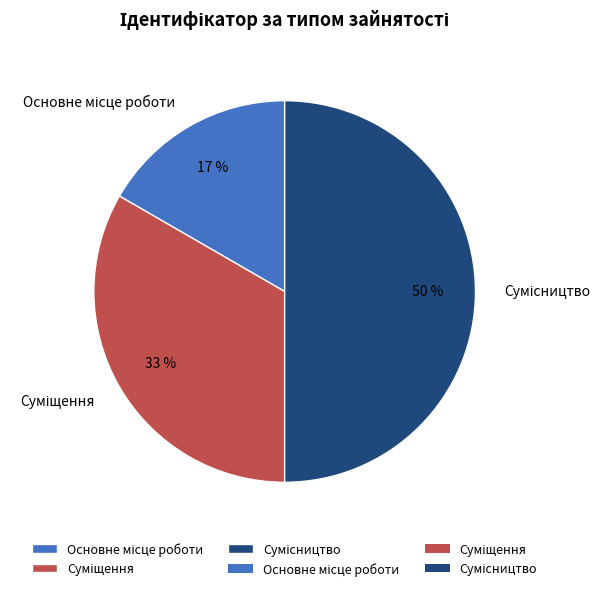

To the nearest percent, what is the difference between the largest and smallest slice percentages?

33%